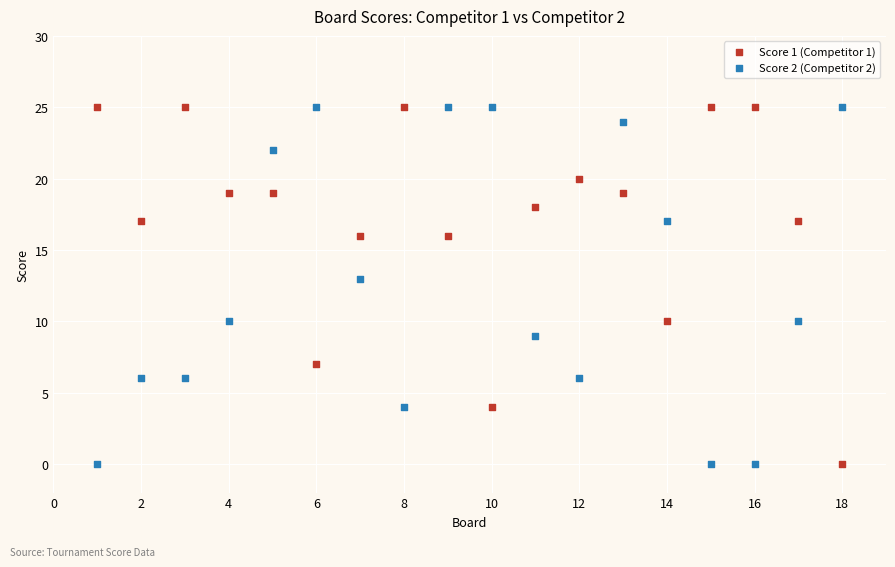

What are all the series names shown in the legend?

Score 1 (Competitor 1), Score 2 (Competitor 2)